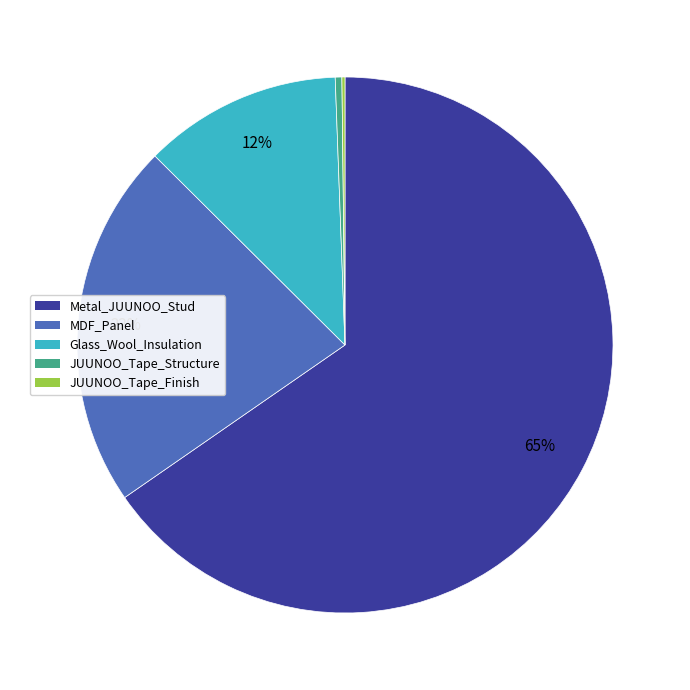

What is the majority slice?

Metal_JUUNOO_Stud